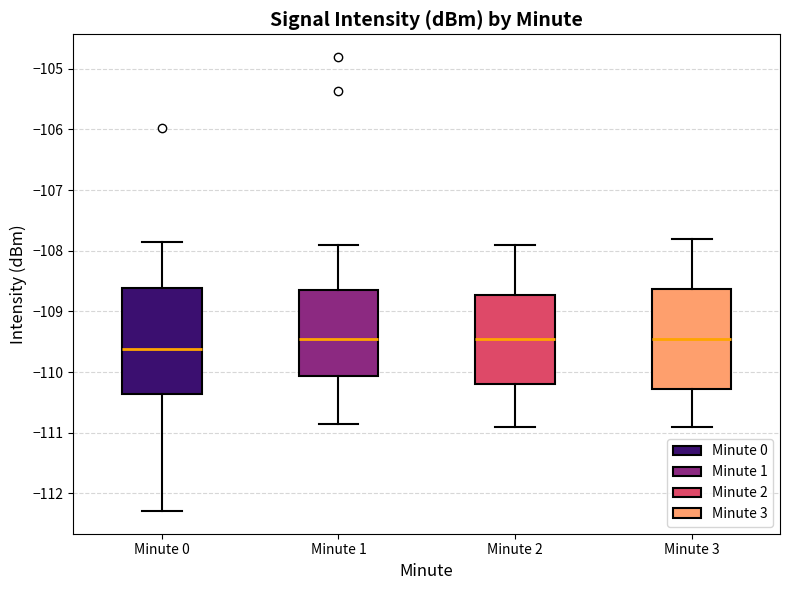

Where does the median line of the box for Minute 2 sit on the y-axis? The values are not printed on the chart, so give them approximately, as read against the axis.

-109.4